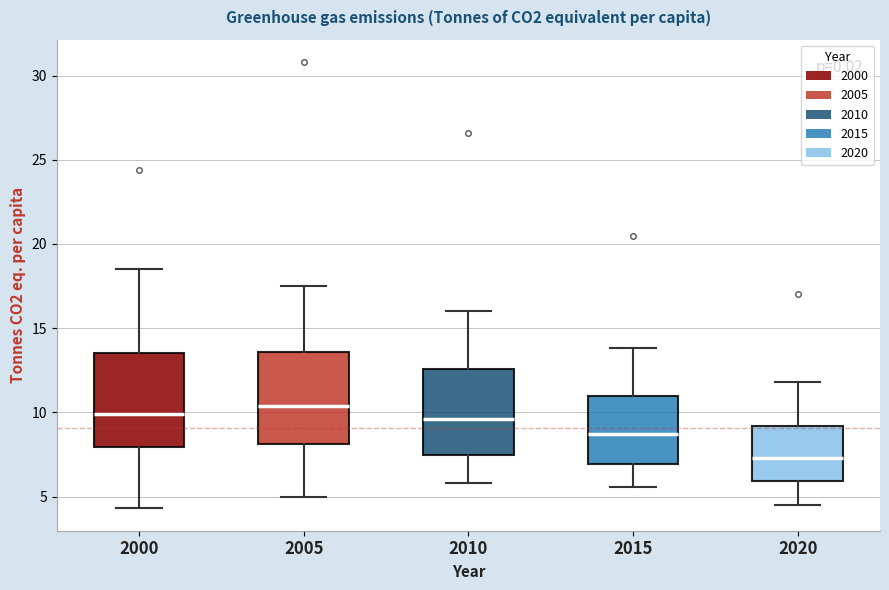

Reading left to right, read every box against the y-axis: the position of its median line, the range the box covers, and the ends of its whiskers. The values are not printed on the chart, so give them approximately, as read against the axis.

2000: median 10.0, box 8.0 to 13.5, whiskers 4.5 to 18.5
2005: median 10.5, box 8.0 to 13.5, whiskers 5.0 to 17.5
2010: median 9.5, box 7.5 to 12.5, whiskers 6.0 to 16.0
2015: median 8.5, box 7.0 to 11.0, whiskers 5.5 to 14.0
2020: median 7.5, box 6.0 to 9.0, whiskers 4.5 to 12.0